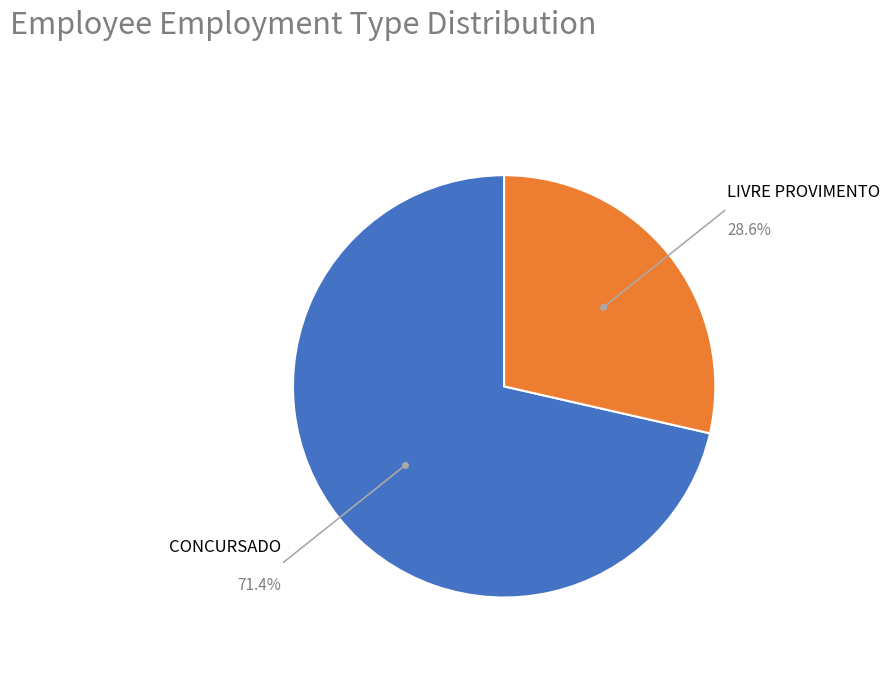

To the nearest percent, what is the average slice percentage?

50%